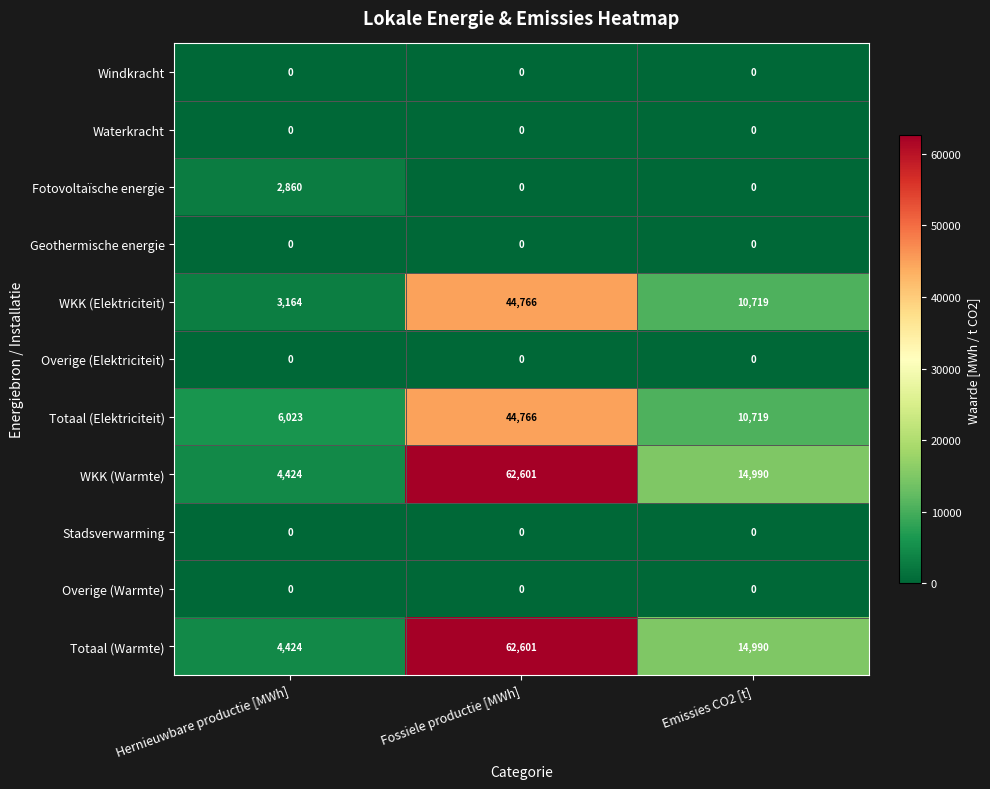

What is the spread (max minus min) of values at Fossiele productie [MWh]?

62601